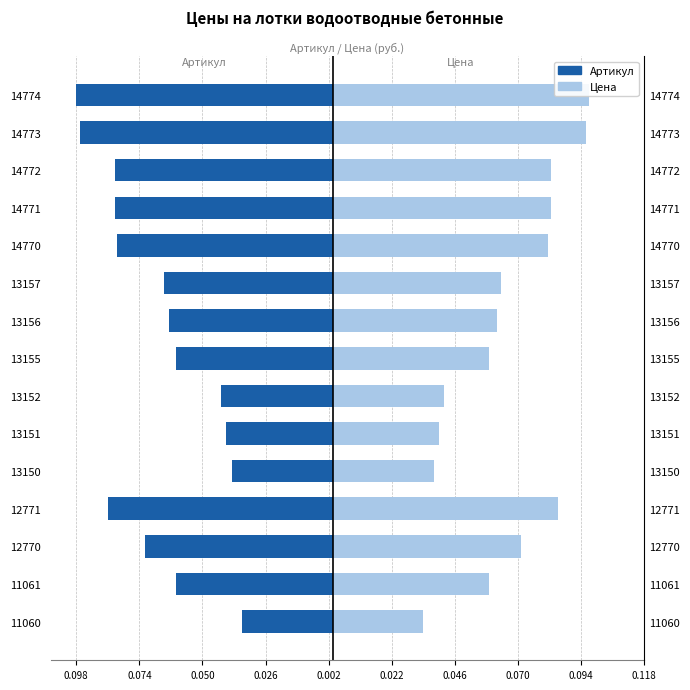

How many bars are there in each group?

2